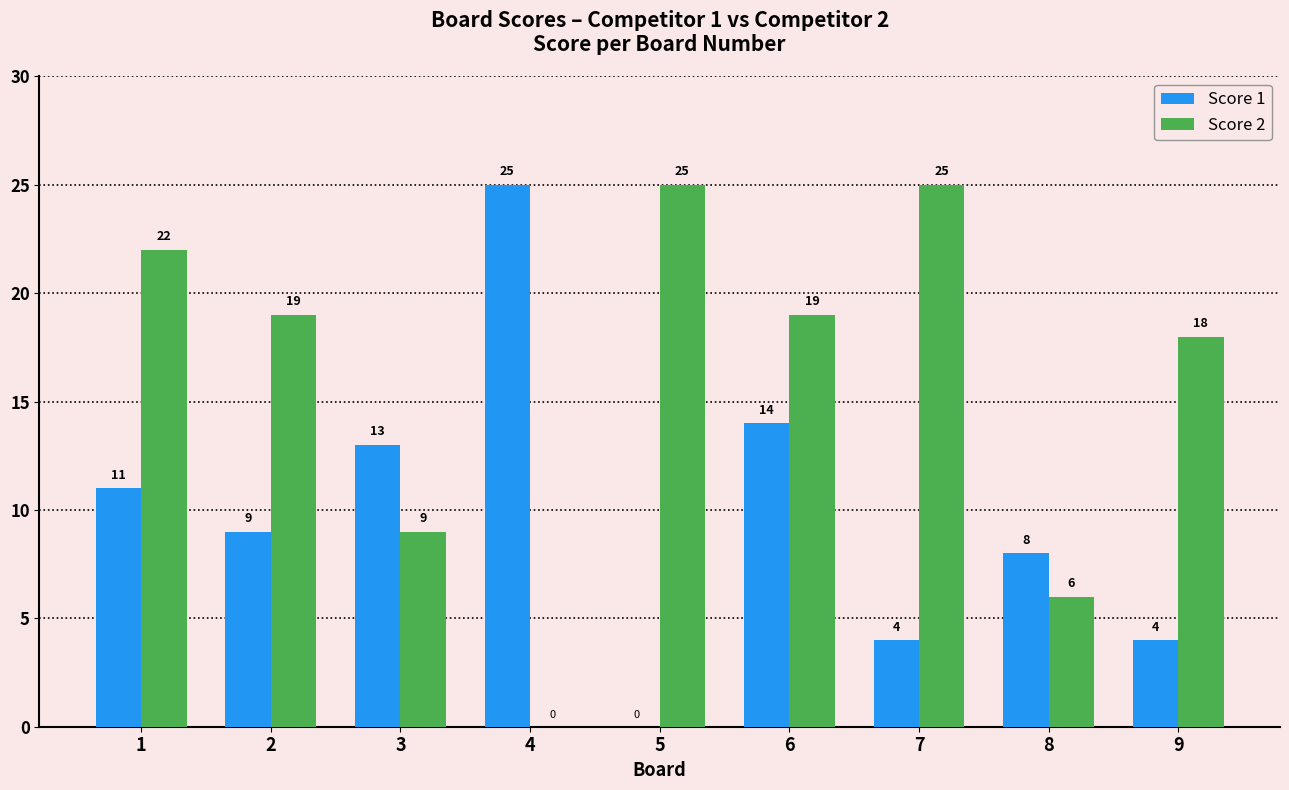

Which series has the largest total across all categories?

Score 2